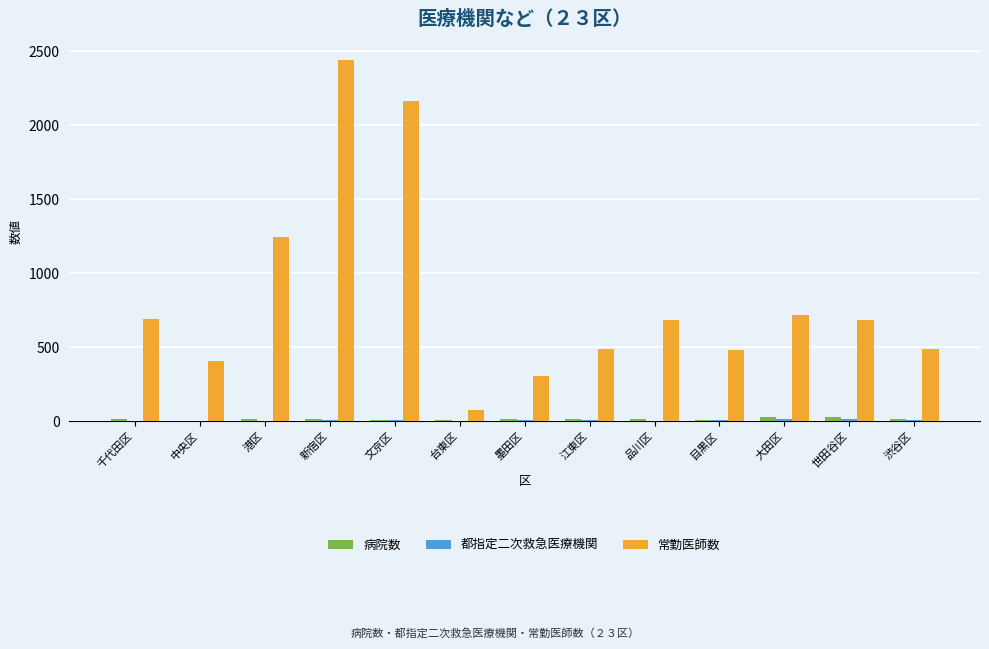

Which series changed the most between 千代田区 and 墨田区?

常勤医師数